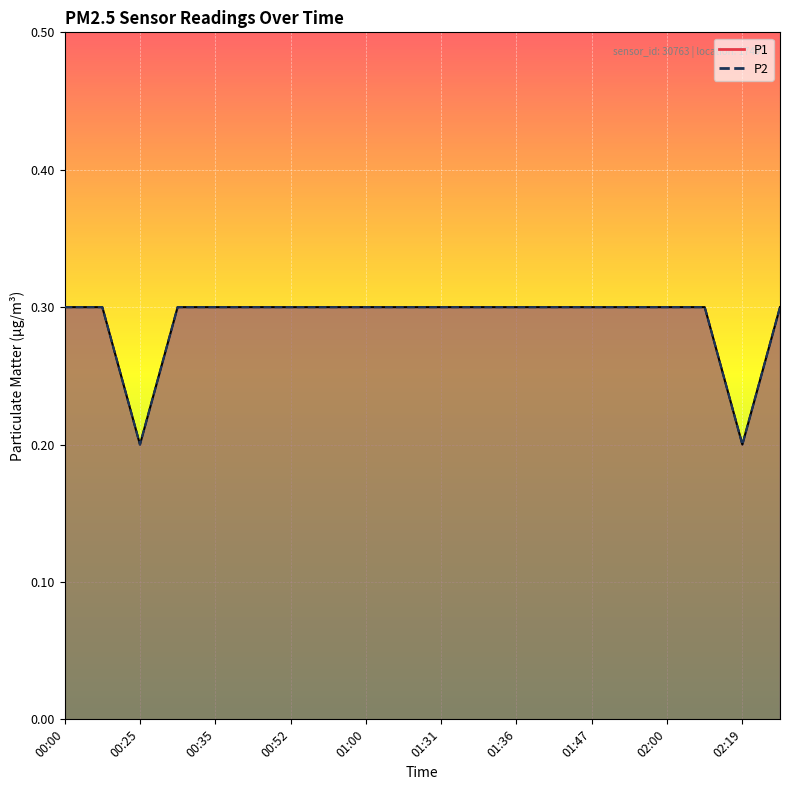

What are all the series names shown in the legend?

P1, P2